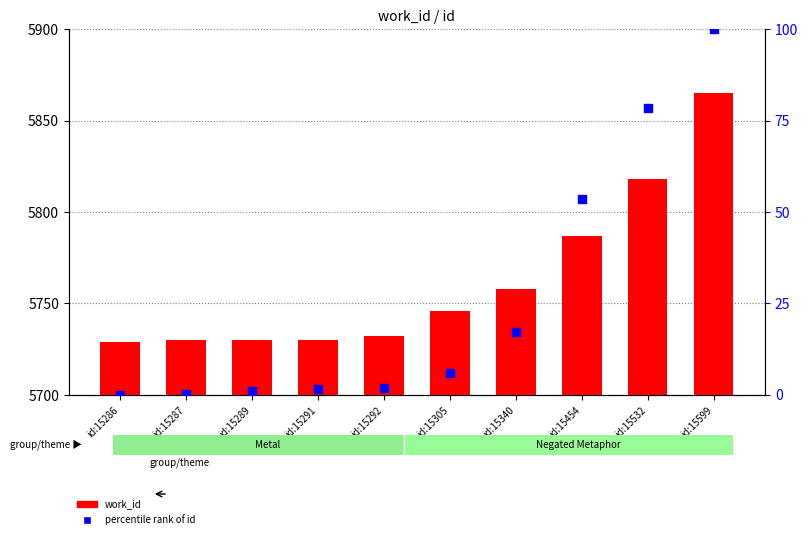

At how many categories does at least one series exceed 3014?

10